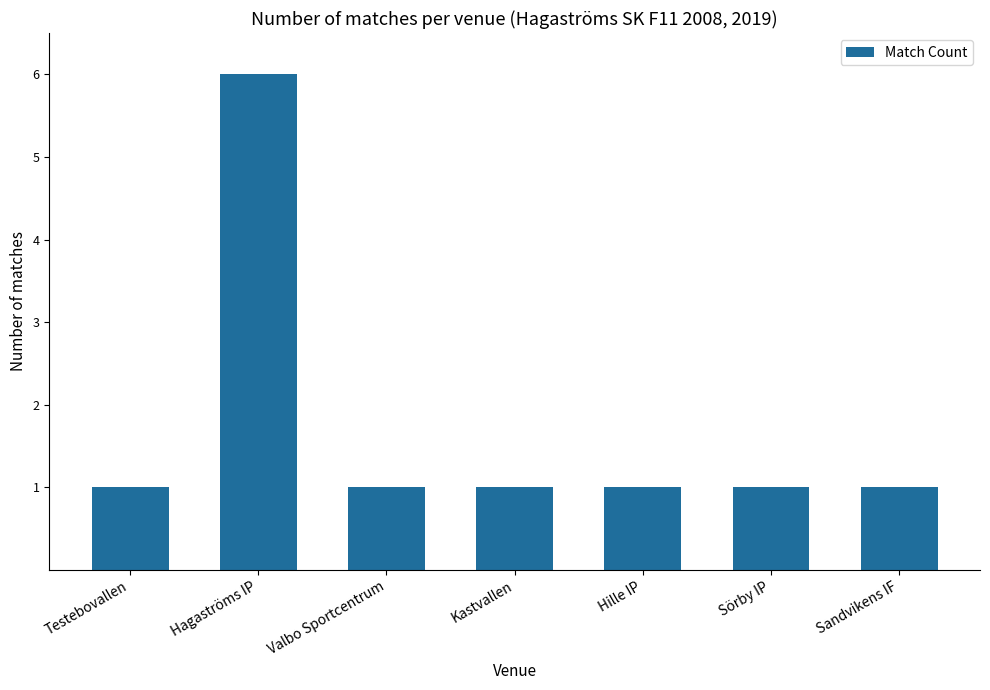

True or false: the data shows 6 at Hagaströms IP.

True